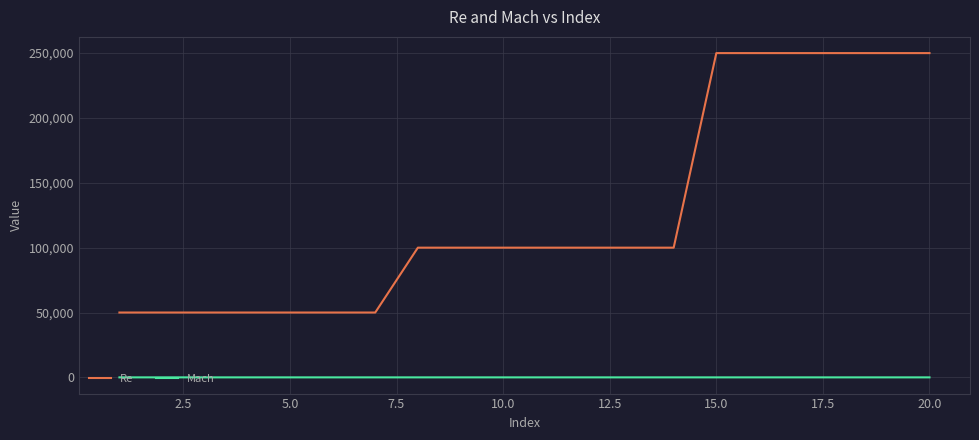

Which series has the largest range (max minus min)?

Re